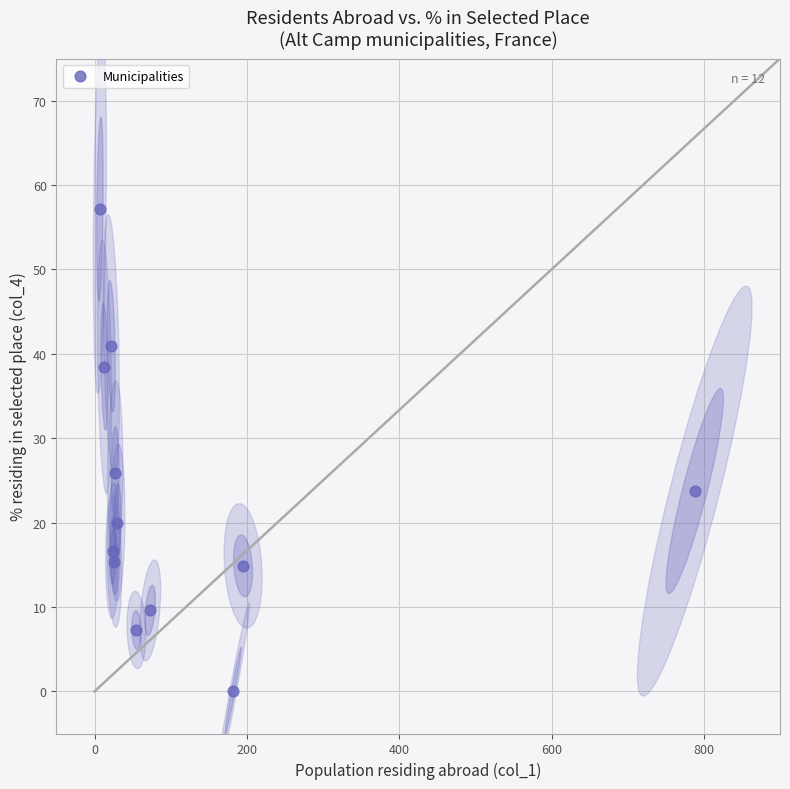

What Y value in the scatter plot is closest to 28?

25.9